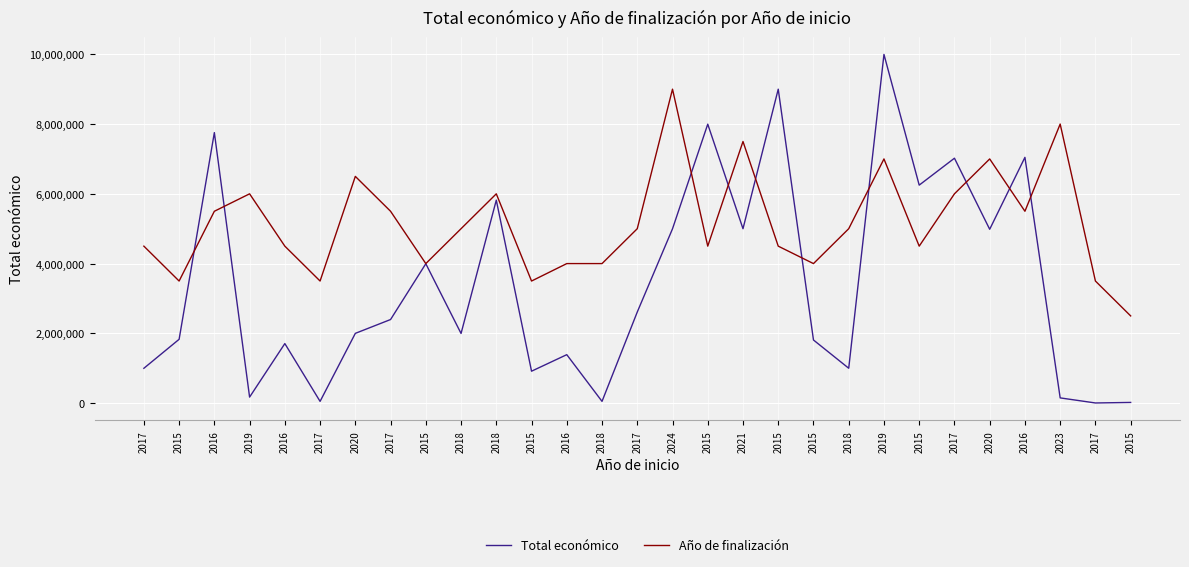

Reading right to left, list all the values displayed in this chart.

Total económico: 2015=20000	2017=4500	2023=150000	2016=7045594	2020=4983169	2017=7020663	2015=6249316	2019=9996280	2018=999823	2015=1809586	2015=8999757	2021=4999563	2015=7996848	2024=4997361	2017=2611223	2018=50000	2016=1389196	2015=915298	2018=5818971	2018=1997191	2015=3996317	2017=2396526	2020=1999937	2017=50000	2016=1707056	2019=172932	2016=7755101	2015=1829390	2017=998906
Año de finalización: 2015=2500000	2017=3500000	2023=8000000	2016=5500000	2020=7000000	2017=6000000	2015=4500000	2019=7000000	2018=5000000	2015=4000000	2015=4500000	2021=7500000	2015=4500000	2024=9000000	2017=5000000	2018=4000000	2016=4000000	2015=3500000	2018=6000000	2018=5000000	2015=4000000	2017=5500000	2020=6500000	2017=3500000	2016=4500000	2019=6000000	2016=5500000	2015=3500000	2017=4500000